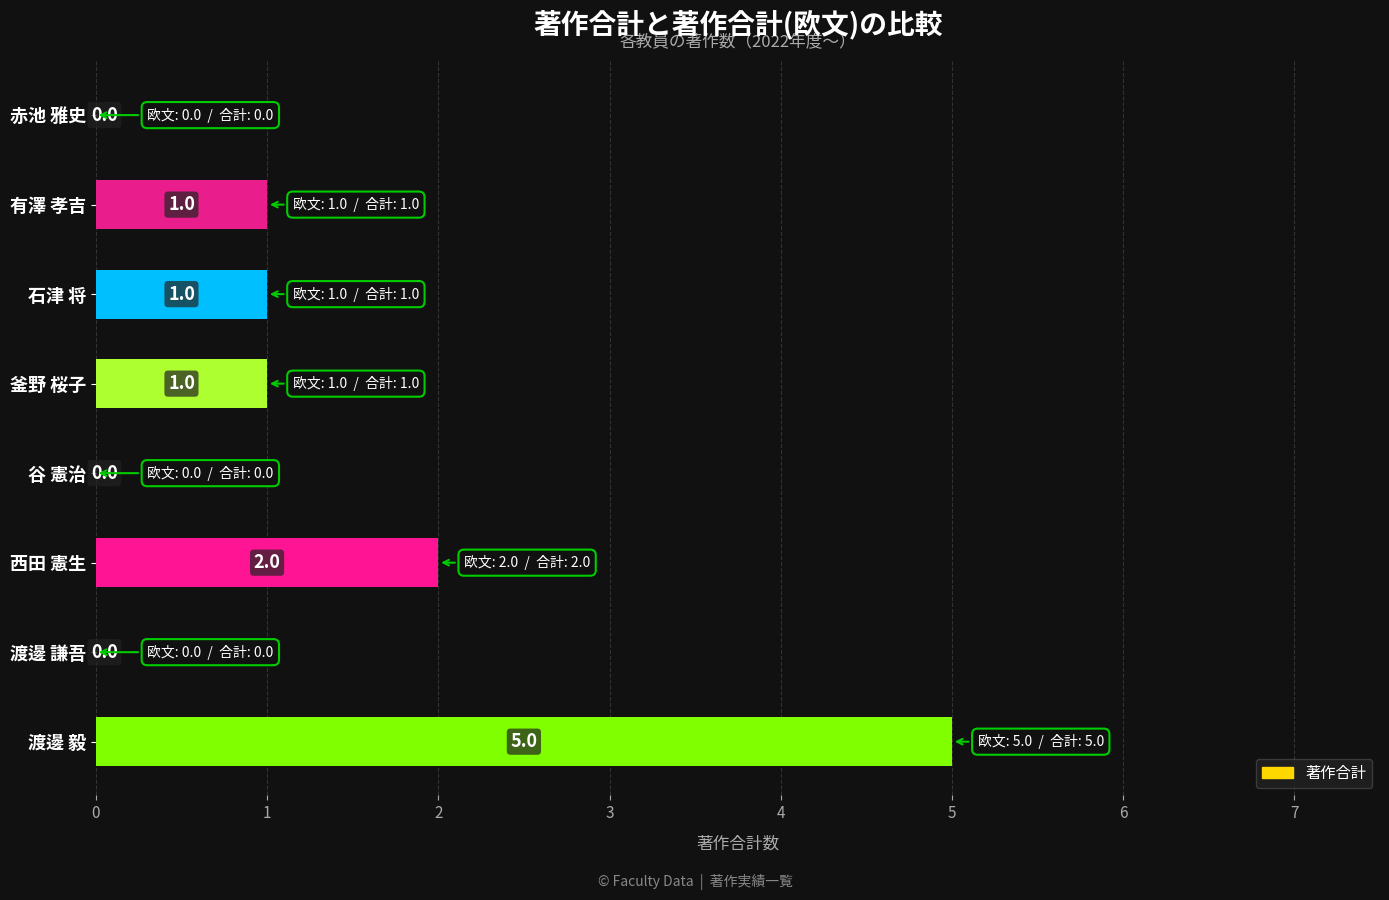

What is the maximum value shown in the chart?

5